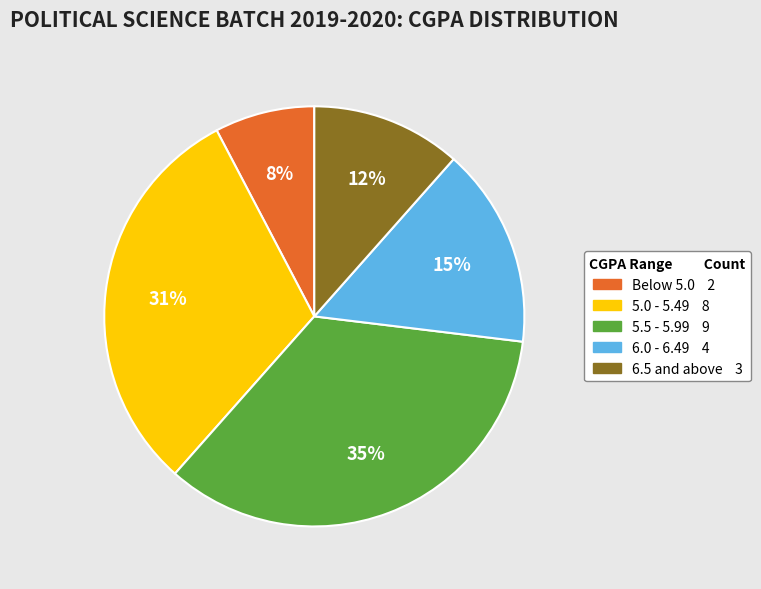

Does any single category account for the majority?

No